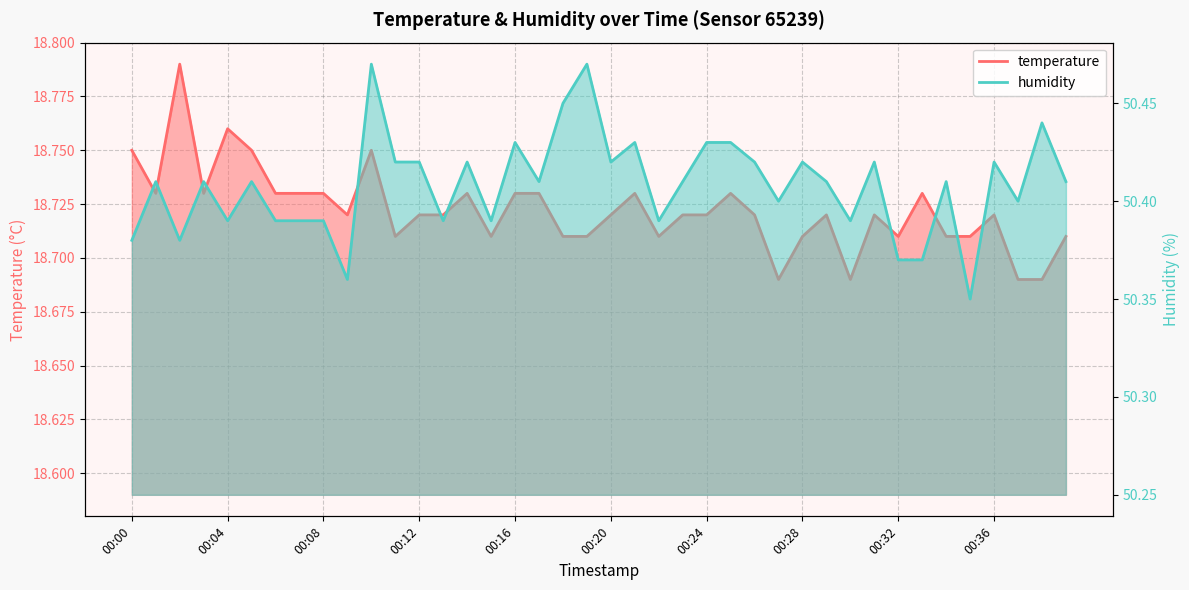

How many lines are shown in the chart?

2